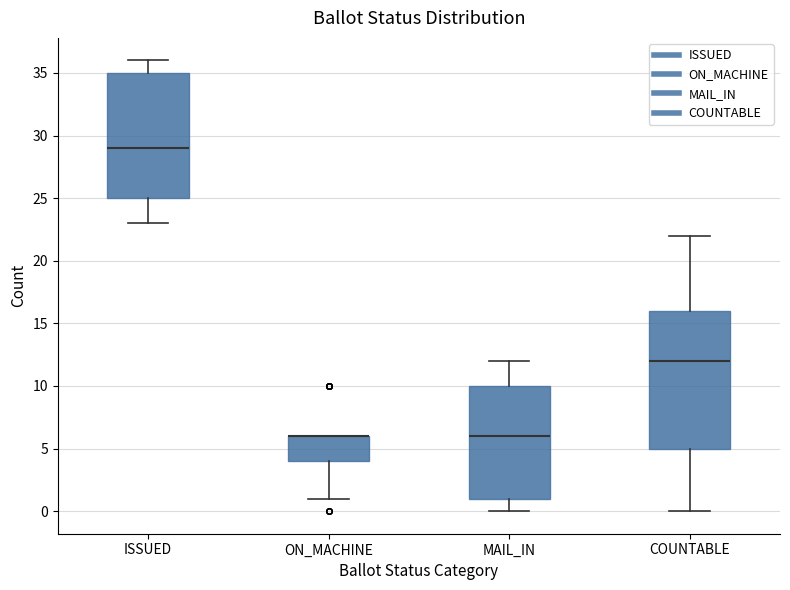

Reading left to right, read every box against the y-axis: the position of its median line, the range the box covers, and the ends of its whiskers. The values are not printed on the chart, so give them approximately, as read against the axis.

ISSUED: median 29, box 25 to 35, whiskers 23 to 36
ON_MACHINE: median 6 (drawn on the box's upper edge), box 4 to 6, whiskers 1 to 6
MAIL_IN: median 6, box 1 to 10, whiskers 0 to 12
COUNTABLE: median 12, box 5 to 16, whiskers 0 to 22